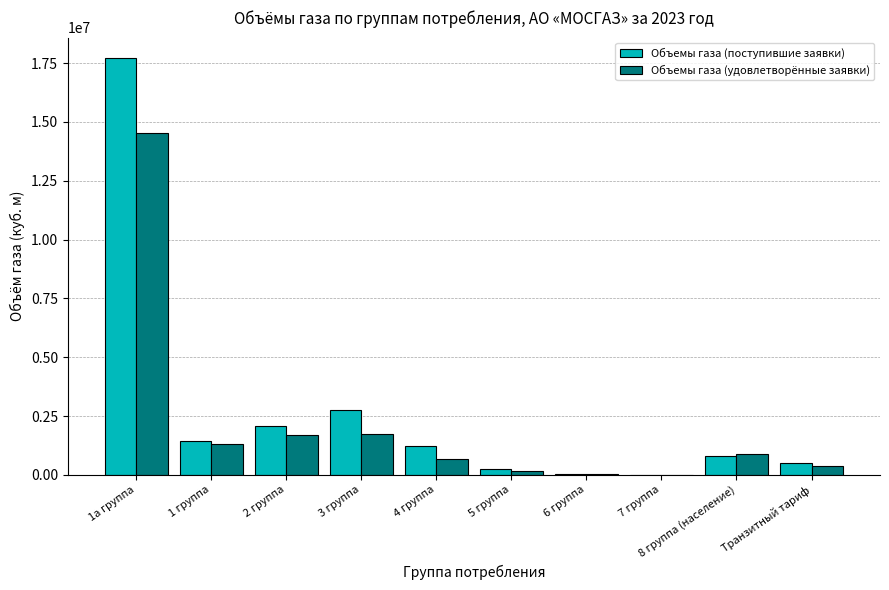

Are the bars grouped side by side (vs. stacked)?

Yes